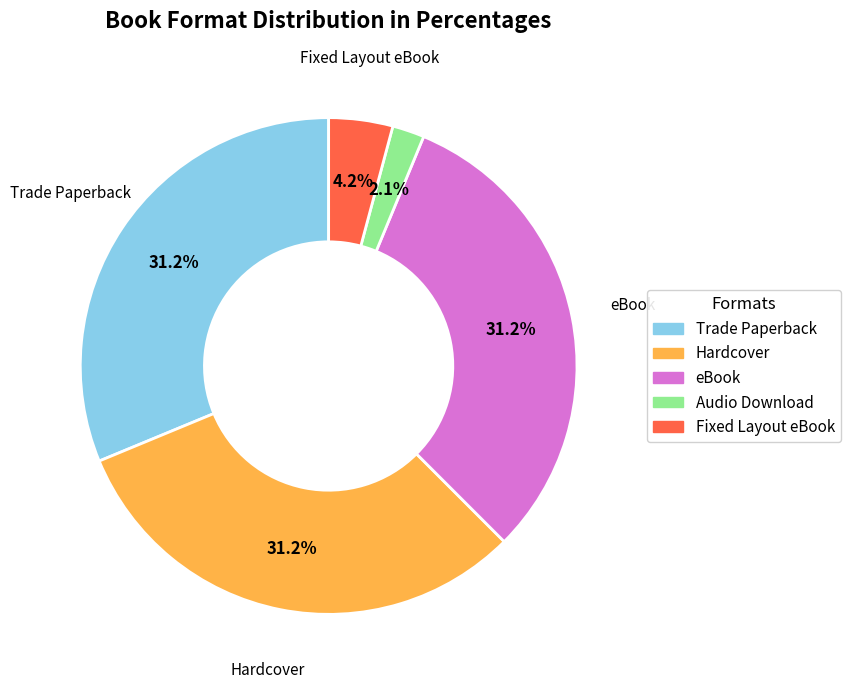

Do Trade Paperback and Audio Download together represent more than half of the pie?

No